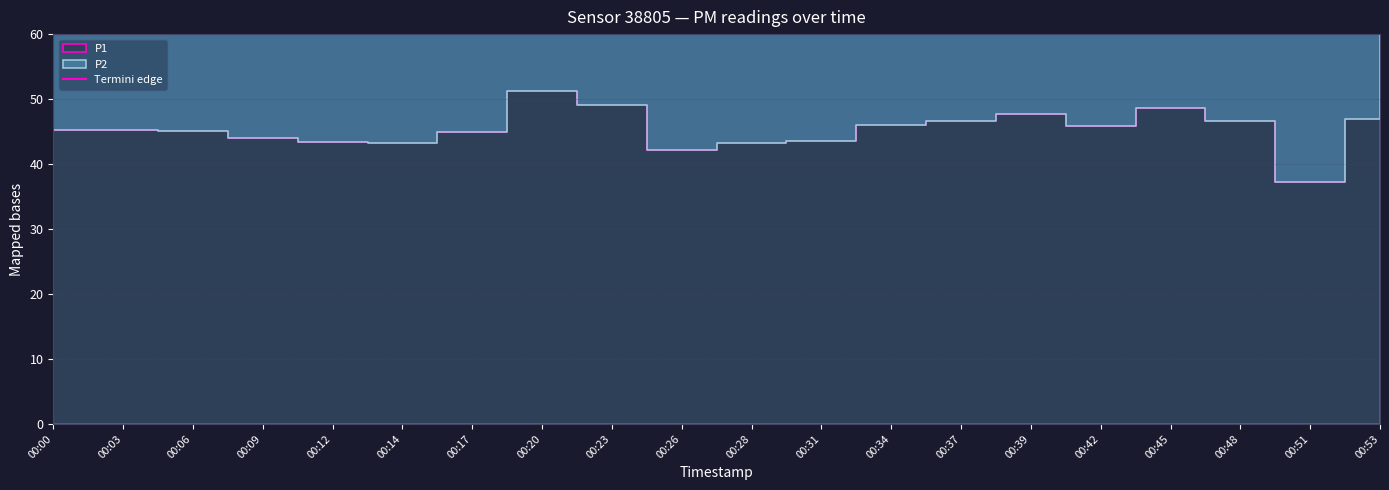

True or false: there are more than 2 points higher than both neighbors.

True